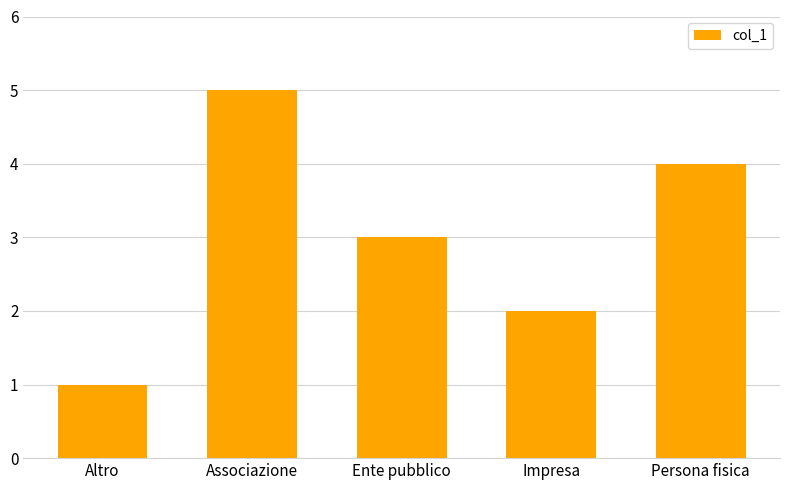

List the labels in order of value, largest first.

Associazione, Persona fisica, Ente pubblico, Impresa, Altro